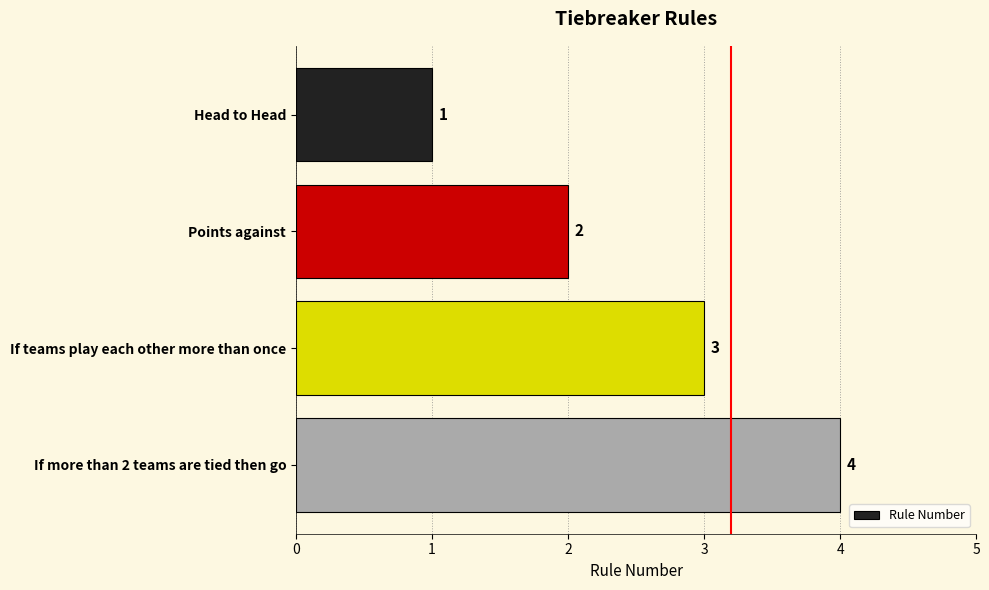

Is it true that the value at Points against is 2?

True